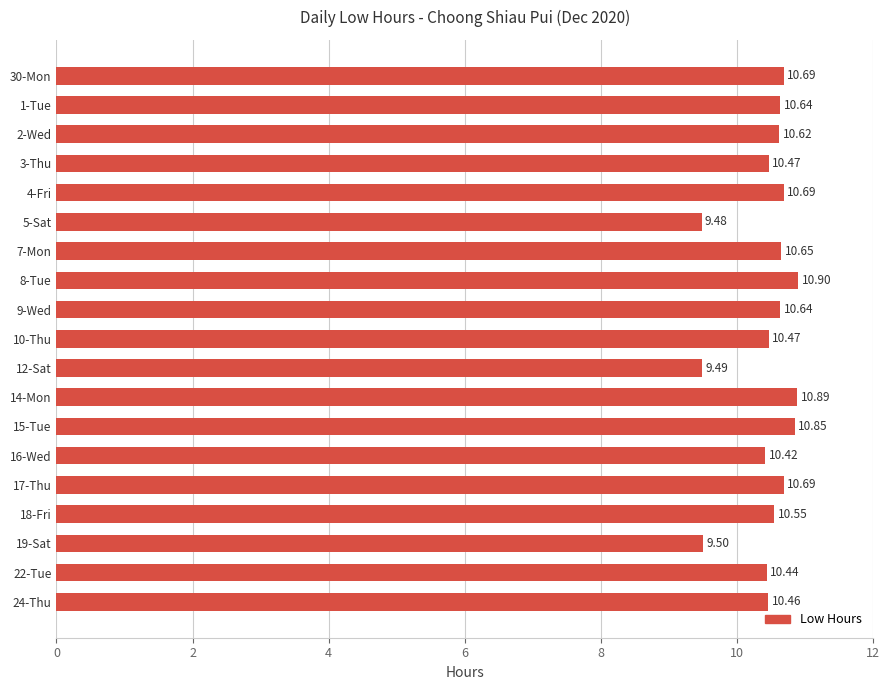

Which category has the lowest value across all series?

5-Sat